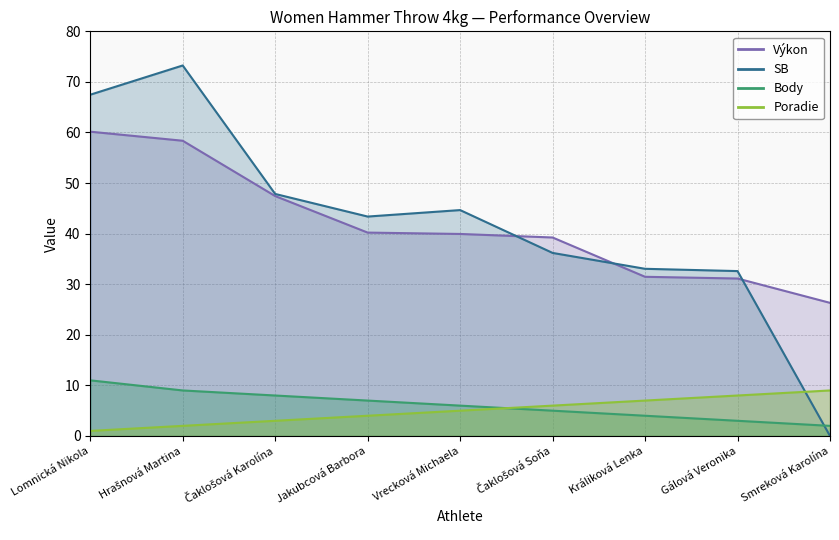

What is the difference between the highest and lowest values at Smreková Karolína?

26.3